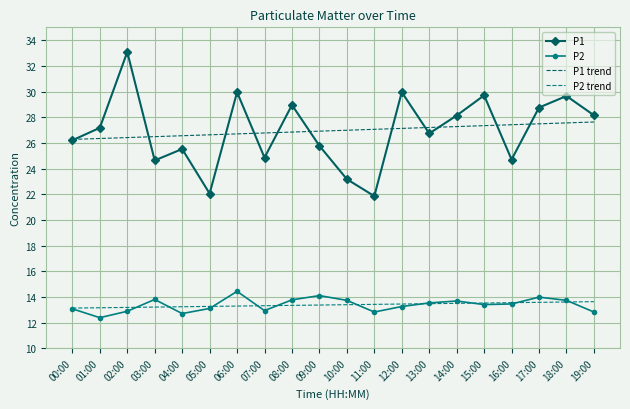

What is the difference between the highest and lowest values at 17:00?

15.2